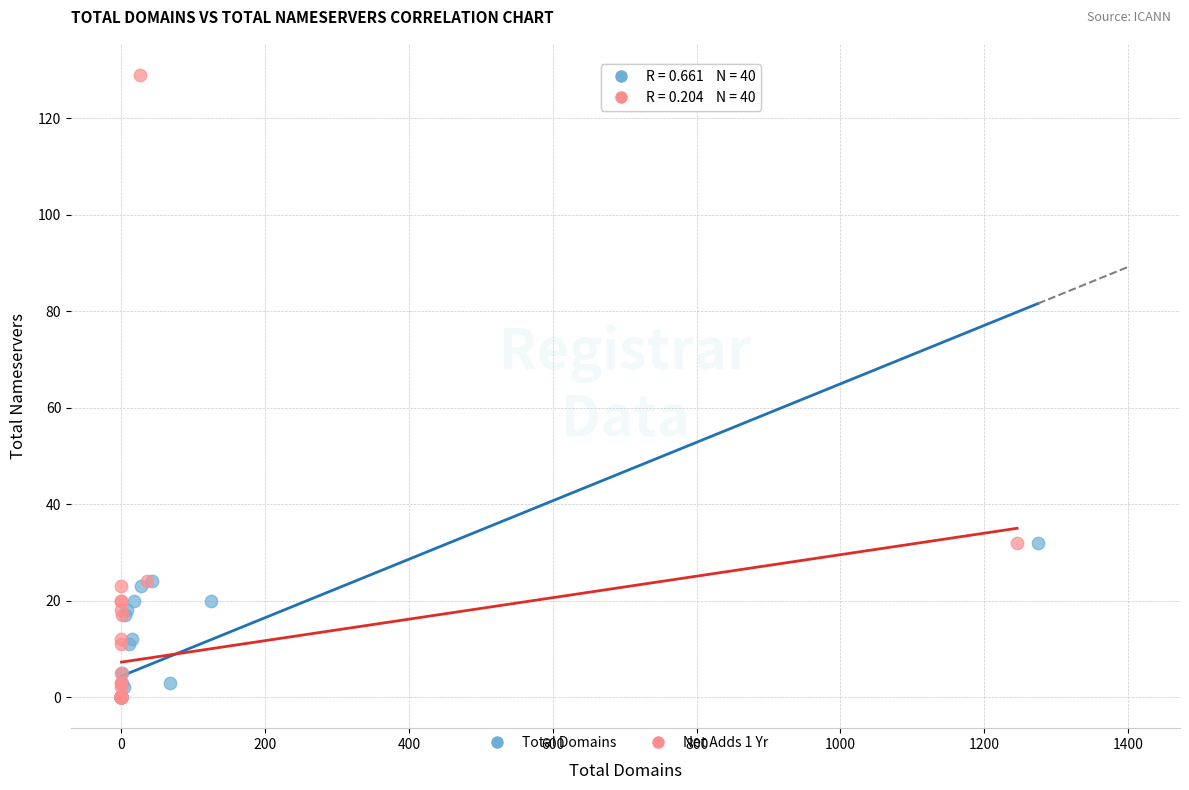

What are all the series names shown in the legend?

Total Domains, Net Adds 1 Yr